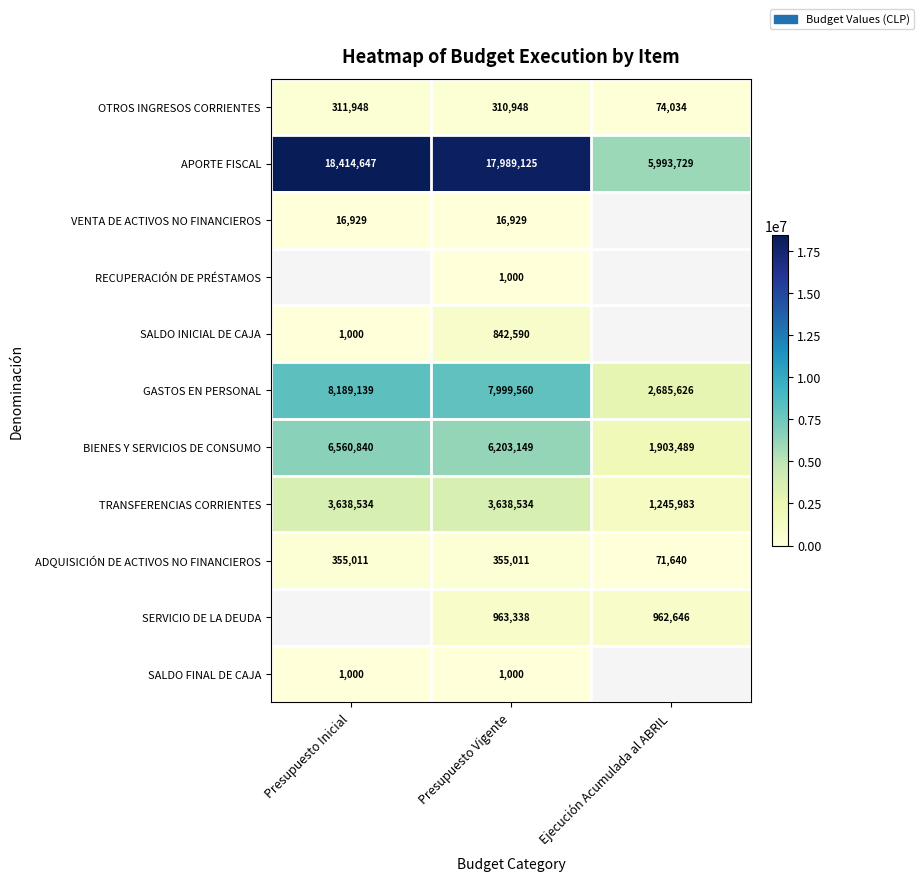

Count the number of categories in the chart.

3